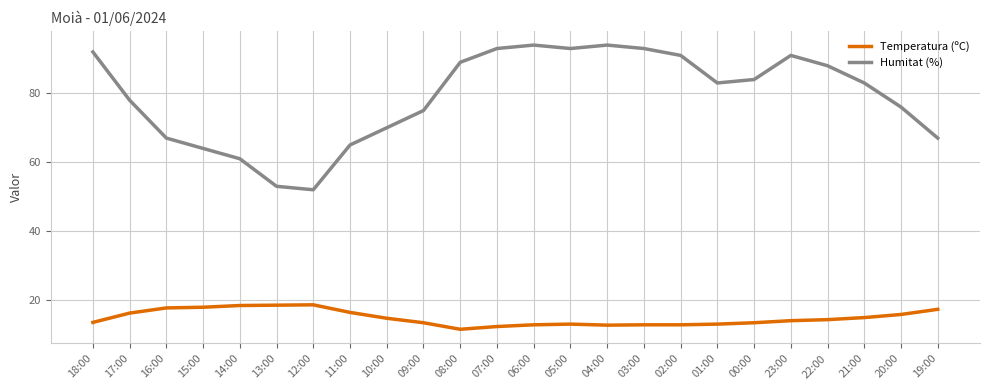

What is the average value of the Humitat (%) series?

79.0